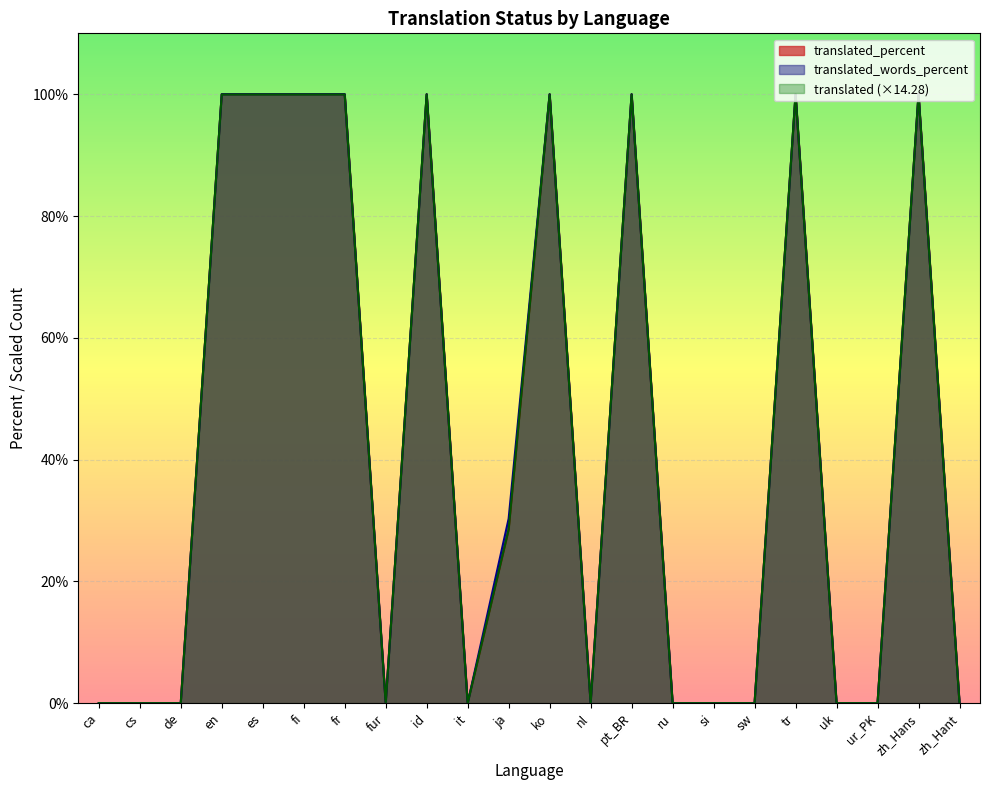

What is the sum of the translated_percent values at tr and ca?

100.0